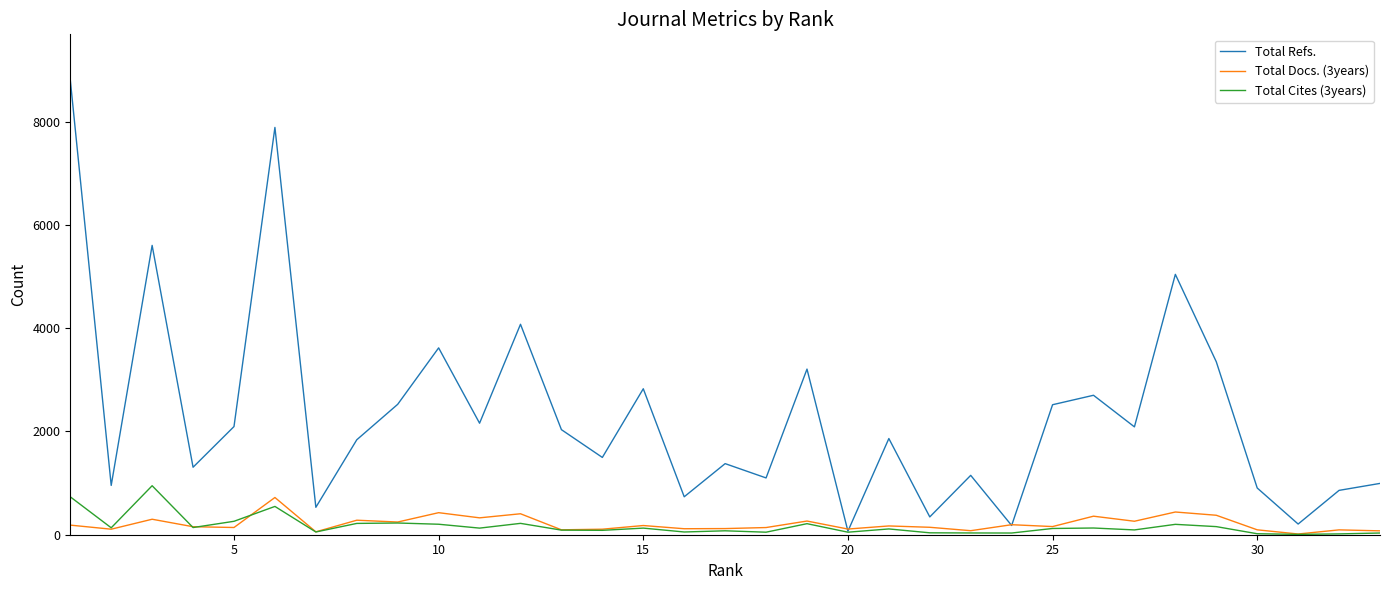

Which series has the largest range (max minus min)?

Total Refs.